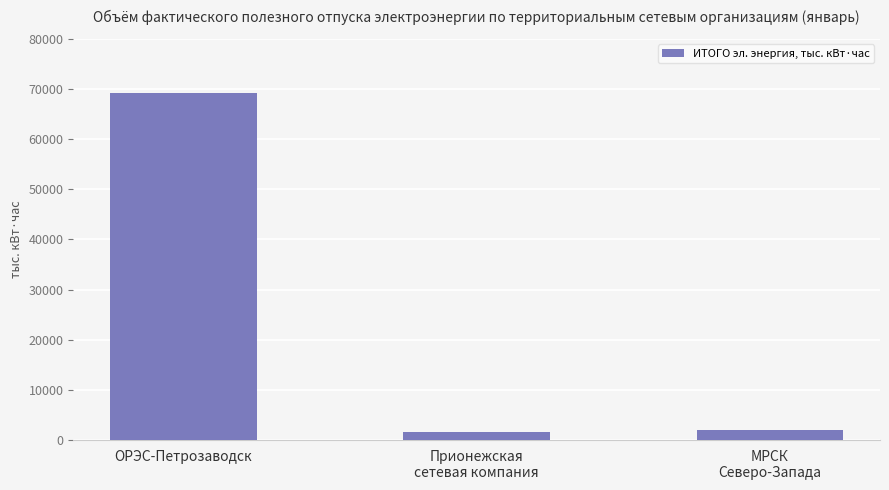

What value does the data have at ОРЭС-Петрозаводск?

69141.2